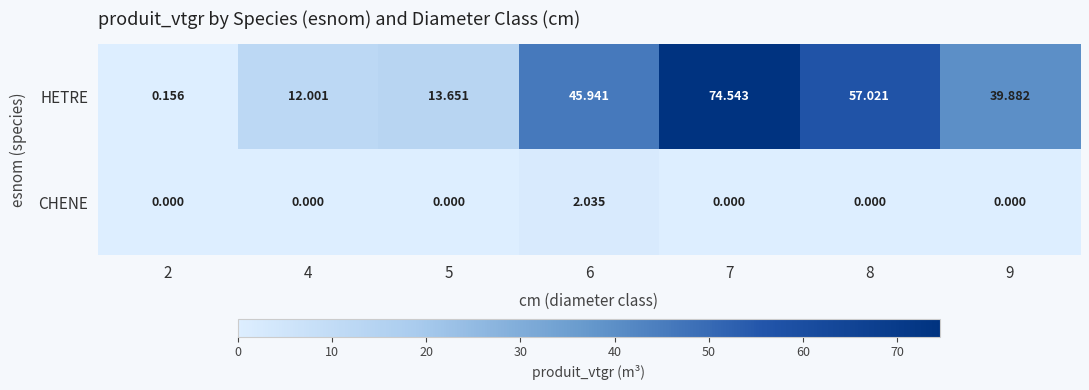

Is the value of HETRE at 6 greater than the value of CHENE at 4?

Yes